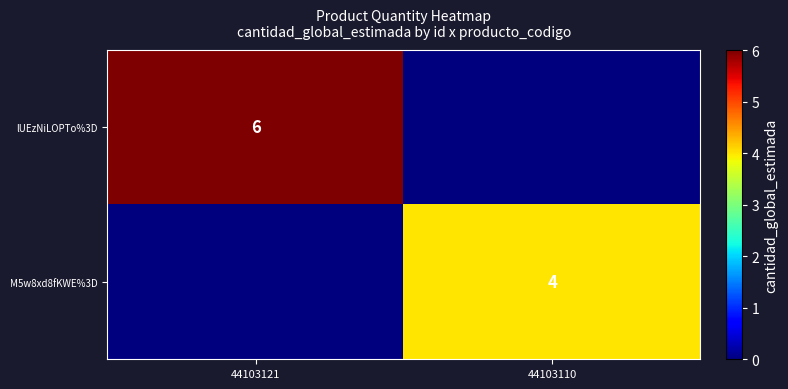

The value of lUEzNiLOPTo%3D at 44103121 is 10. True or false?

False